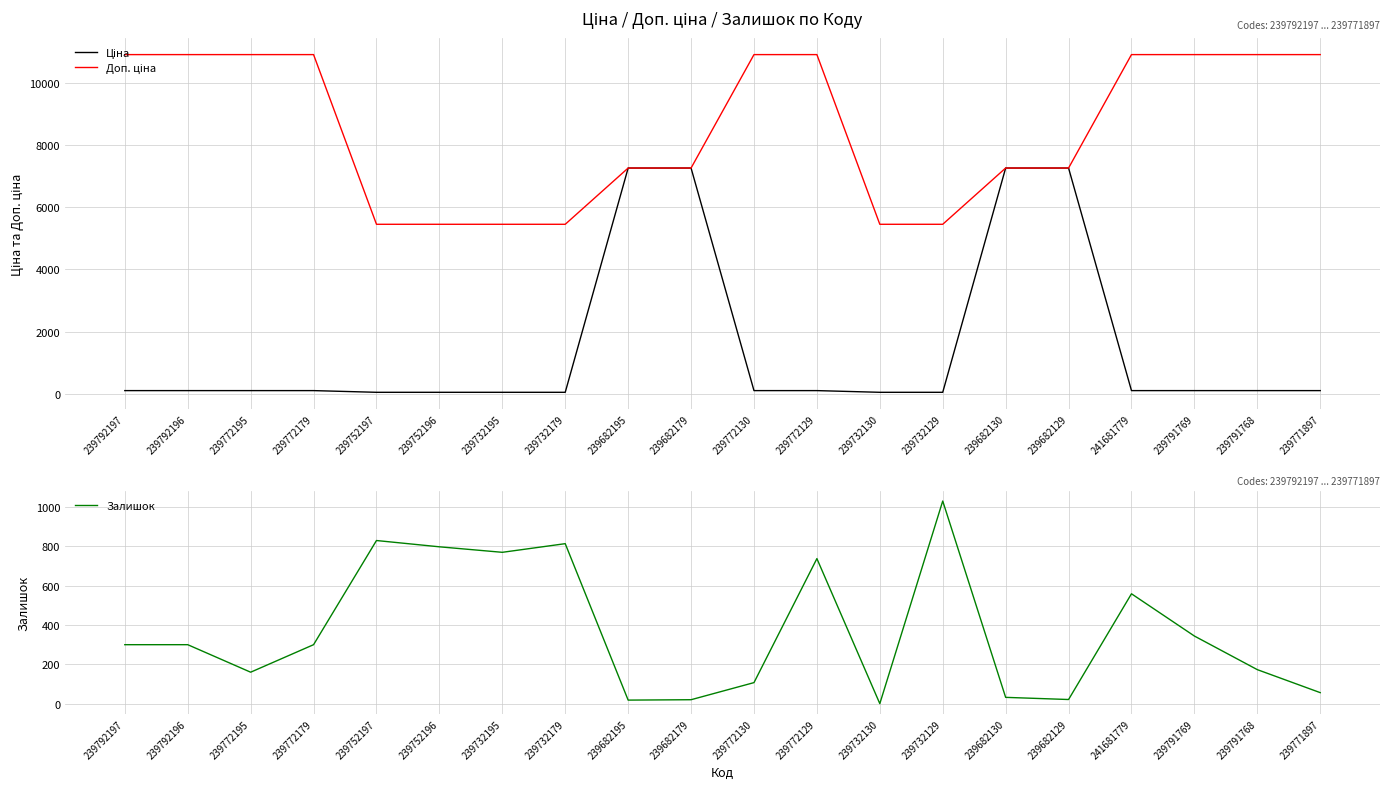

Is the value of Залишок at 239772130 greater than the value of Доп. ціна at 239792197?

No